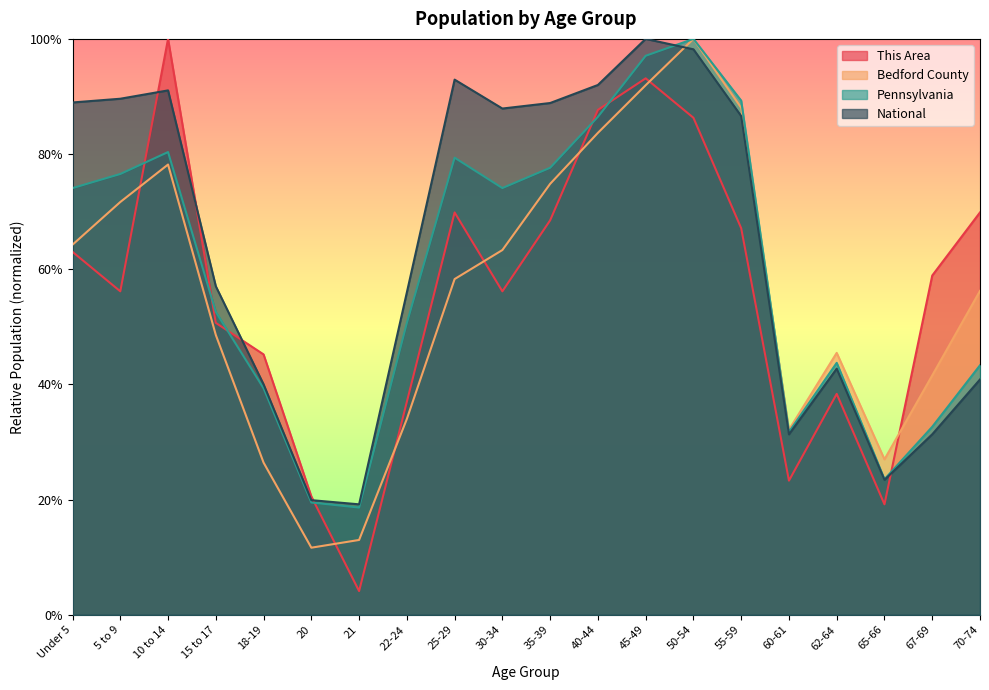

List the series in order of their peak value, lowest first.

This Area, Bedford County, Pennsylvania, National